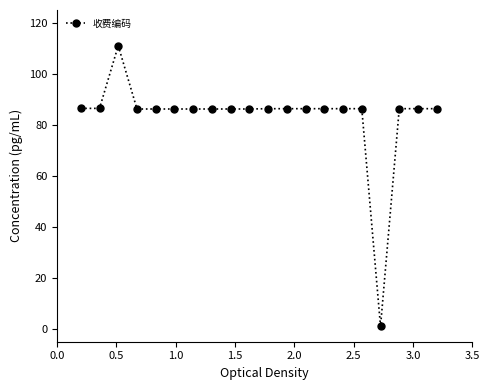

How many lines are shown in the chart?

1